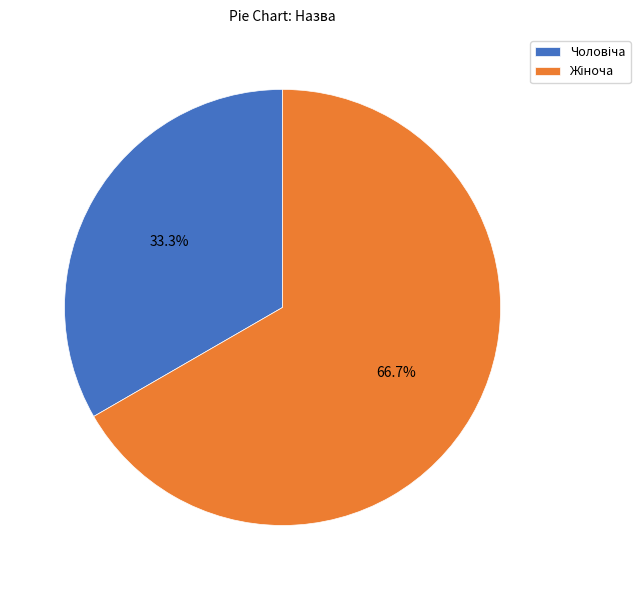

Is there any slice that represents more than half of the pie?

Yes